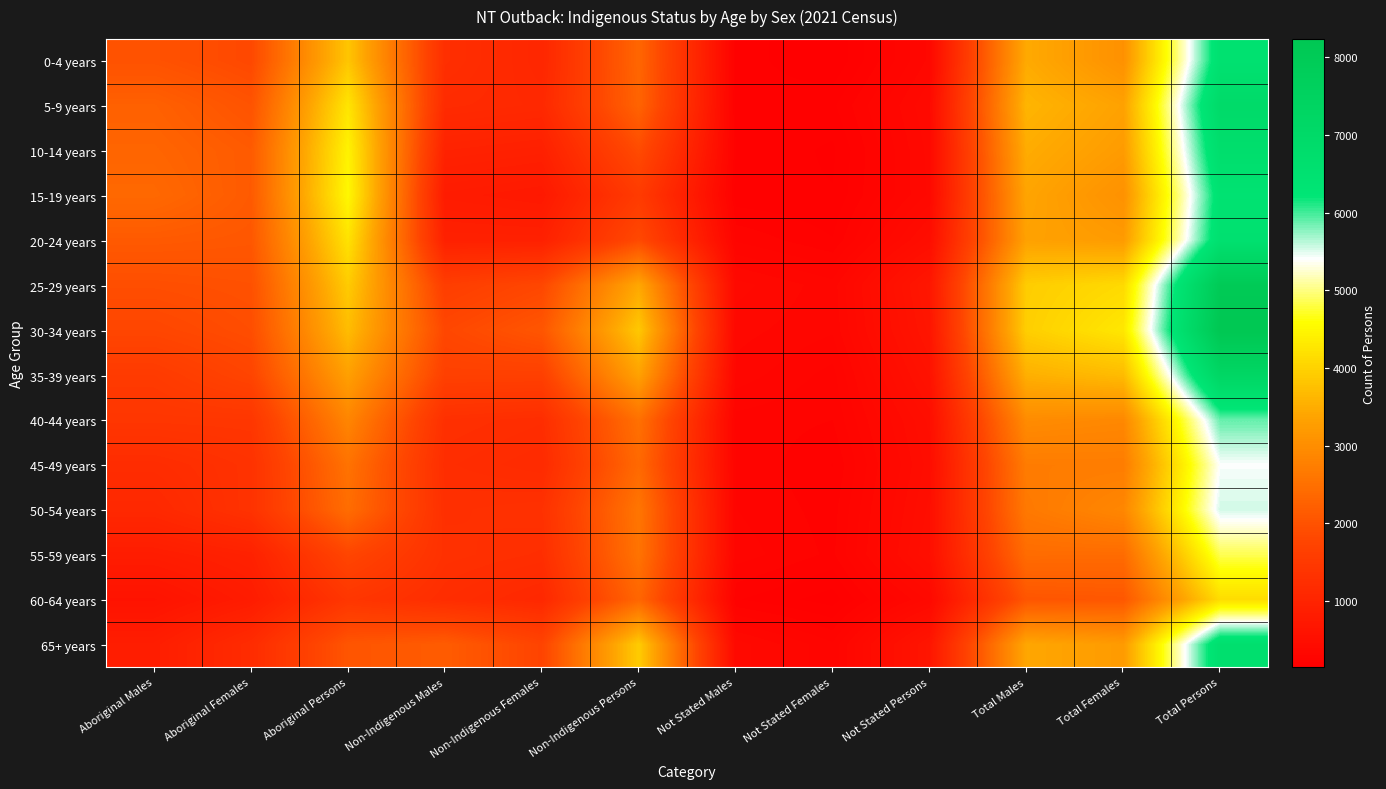

Reading left to right, transcribe all the data shown in this chart.

0-4 years: Aboriginal Males=1991	Aboriginal Females=1830	Aboriginal Persons=3826	Non-Indigenous Males=1265	Non-Indigenous Females=1067	Non-Indigenous Persons=2332	Not Stated Males=196	Not Stated Females=148	Not Stated Persons=345	Total Males=3457	Total Females=3048	Total Persons=6503
5-9 years: Aboriginal Males=2238	Aboriginal Females=2013	Aboriginal Persons=4255	Non-Indigenous Males=1173	Non-Indigenous Females=1117	Non-Indigenous Persons=2290	Not Stated Males=192	Not Stated Females=204	Not Stated Persons=398	Total Males=3606	Total Females=3331	Total Persons=6941
10-14 years: Aboriginal Males=2306	Aboriginal Females=2140	Aboriginal Persons=4442	Non-Indigenous Males=971	Non-Indigenous Females=920	Non-Indigenous Persons=1888	Not Stated Males=209	Not Stated Females=173	Not Stated Persons=380	Total Males=3484	Total Females=3229	Total Persons=6711
15-19 years: Aboriginal Males=2376	Aboriginal Females=2133	Aboriginal Persons=4511	Non-Indigenous Males=801	Non-Indigenous Females=744	Non-Indigenous Persons=1540	Not Stated Males=190	Not Stated Females=182	Not Stated Persons=375	Total Males=3375	Total Females=3057	Total Persons=6424
20-24 years: Aboriginal Males=2129	Aboriginal Females=2087	Aboriginal Persons=4221	Non-Indigenous Males=929	Non-Indigenous Females=924	Non-Indigenous Persons=1848	Not Stated Males=270	Not Stated Females=213	Not Stated Persons=486	Total Males=3326	Total Females=3225	Total Persons=6550
25-29 years: Aboriginal Males=1927	Aboriginal Females=1976	Aboriginal Persons=3908	Non-Indigenous Males=1608	Non-Indigenous Females=1809	Non-Indigenous Persons=3419	Not Stated Males=382	Not Stated Females=319	Not Stated Persons=700	Total Males=3924	Total Females=4104	Total Persons=8025
30-34 years: Aboriginal Males=1793	Aboriginal Females=1918	Aboriginal Persons=3709	Non-Indigenous Males=1811	Non-Indigenous Females=2056	Non-Indigenous Persons=3867	Not Stated Males=351	Not Stated Females=311	Not Stated Persons=665	Total Males=3950	Total Females=4287	Total Persons=8236
35-39 years: Aboriginal Males=1537	Aboriginal Females=1764	Aboriginal Persons=3307	Non-Indigenous Males=1672	Non-Indigenous Females=1663	Non-Indigenous Persons=3338	Not Stated Males=325	Not Stated Females=262	Not Stated Persons=594	Total Males=3536	Total Females=3696	Total Persons=7233
40-44 years: Aboriginal Males=1427	Aboriginal Females=1438	Aboriginal Persons=2866	Non-Indigenous Males=1284	Non-Indigenous Females=1228	Non-Indigenous Persons=2511	Not Stated Males=263	Not Stated Females=243	Not Stated Persons=505	Total Males=2971	Total Females=2910	Total Persons=5885
45-49 years: Aboriginal Males=1206	Aboriginal Females=1336	Aboriginal Persons=2540	Non-Indigenous Males=1230	Non-Indigenous Females=1162	Non-Indigenous Persons=2387	Not Stated Males=272	Not Stated Females=210	Not Stated Persons=480	Total Males=2705	Total Females=2711	Total Persons=5411
50-54 years: Aboriginal Males=1109	Aboriginal Females=1347	Aboriginal Persons=2450	Non-Indigenous Males=1275	Non-Indigenous Females=1312	Non-Indigenous Persons=2589	Not Stated Males=275	Not Stated Females=228	Not Stated Persons=505	Total Males=2655	Total Females=2888	Total Persons=5546
55-59 years: Aboriginal Males=831	Aboriginal Females=948	Aboriginal Persons=1780	Non-Indigenous Males=1304	Non-Indigenous Females=1246	Non-Indigenous Persons=2553	Not Stated Males=292	Not Stated Females=235	Not Stated Persons=529	Total Males=2433	Total Females=2426	Total Persons=4855
60-64 years: Aboriginal Males=615	Aboriginal Females=817	Aboriginal Persons=1432	Non-Indigenous Males=1223	Non-Indigenous Females=1106	Non-Indigenous Persons=2330	Not Stated Males=214	Not Stated Females=162	Not Stated Persons=377	Total Males=2054	Total Females=2086	Total Persons=4140
65+ years: Aboriginal Males=853	Aboriginal Females=1194	Aboriginal Persons=2046	Non-Indigenous Males=2169	Non-Indigenous Females=1743	Non-Indigenous Persons=3916	Not Stated Males=386	Not Stated Females=280	Not Stated Persons=669	Total Males=3408	Total Females=3221	Total Persons=6631